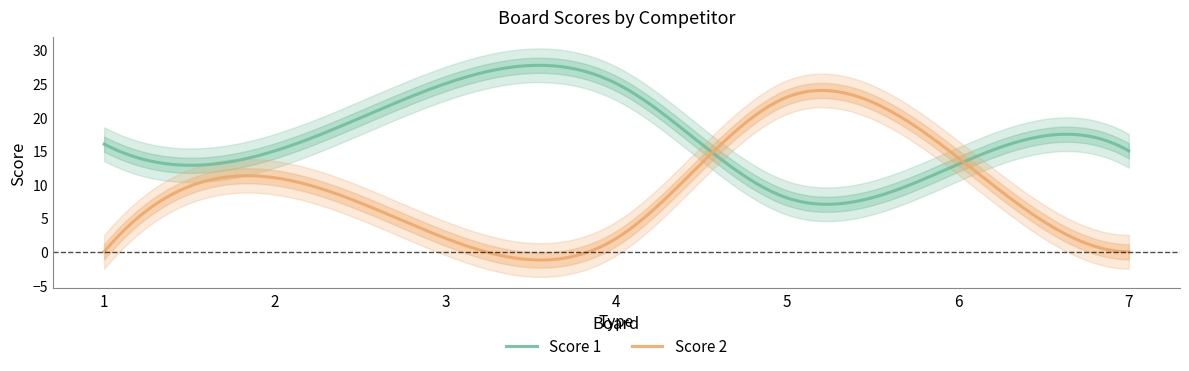

Rank the categories by Score 1 value from lowest to highest.

5, 6, 2, 7, 1, 3, 4